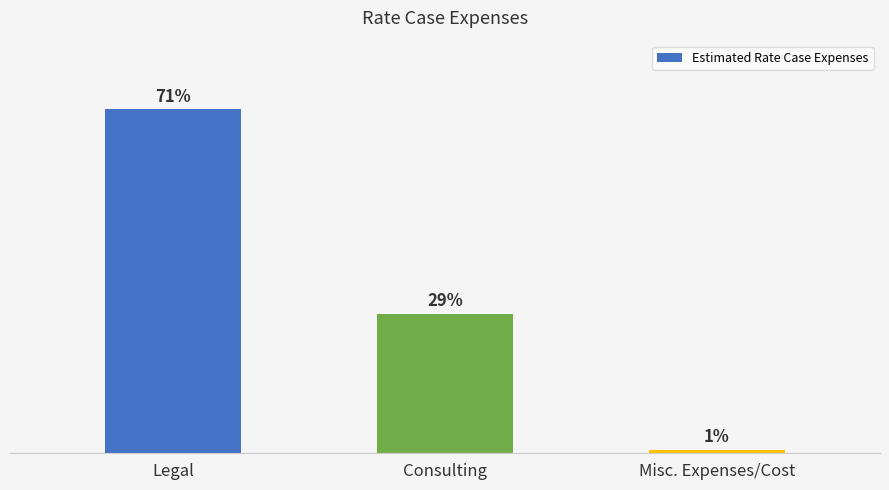

Where does the data first go above 28?

Legal